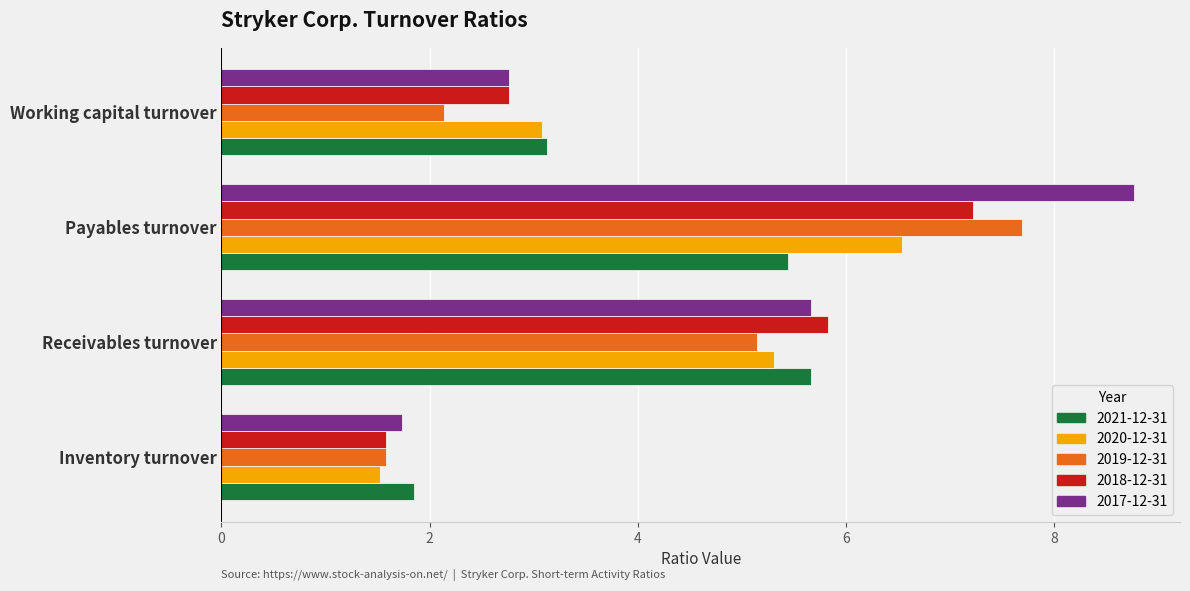

Rank the series by their maximum value, from highest to lowest.

2017-12-31, 2019-12-31, 2018-12-31, 2020-12-31, 2021-12-31